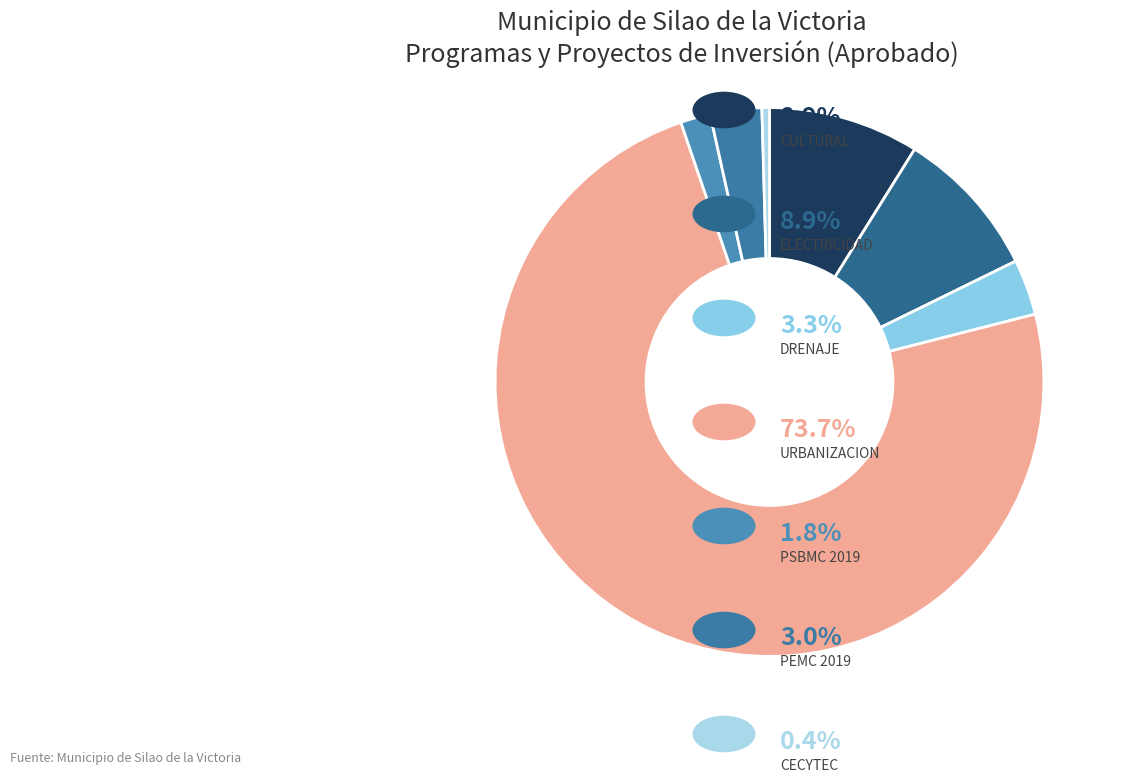

Is there a majority slice in this chart?

Yes